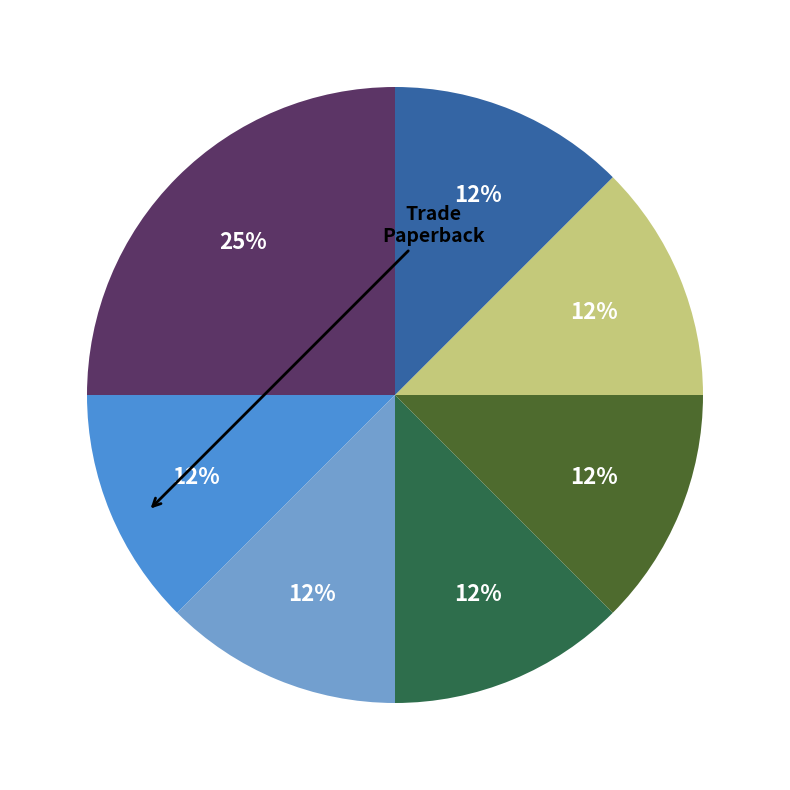

Is there any slice that represents more than half of the pie?

No